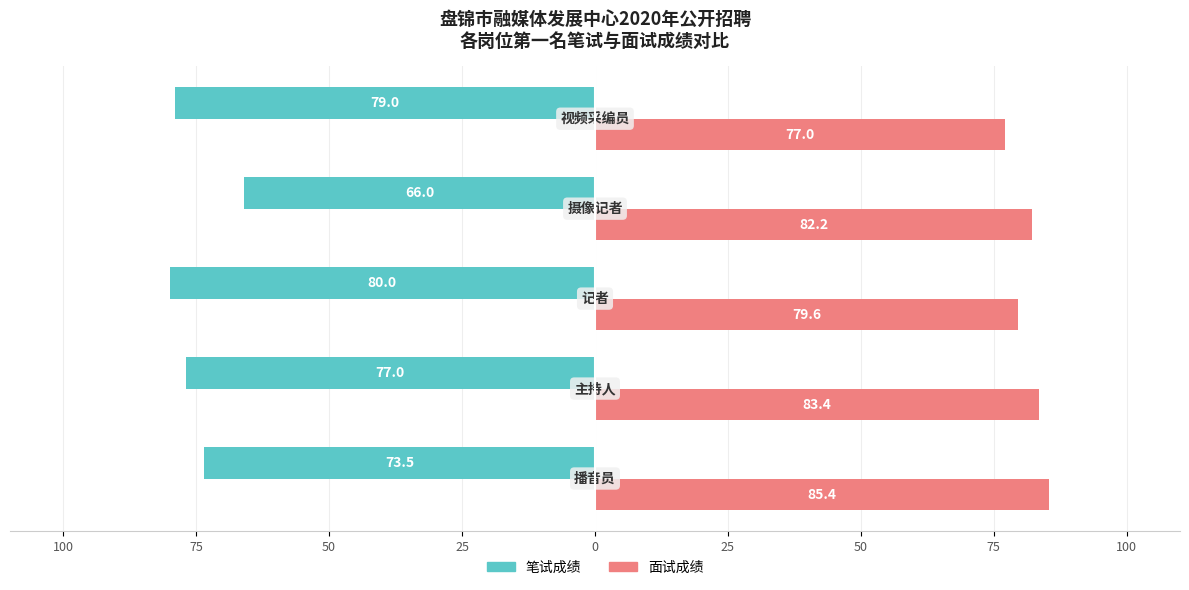

What is the lowest value of the 面试成绩 series?

77.0